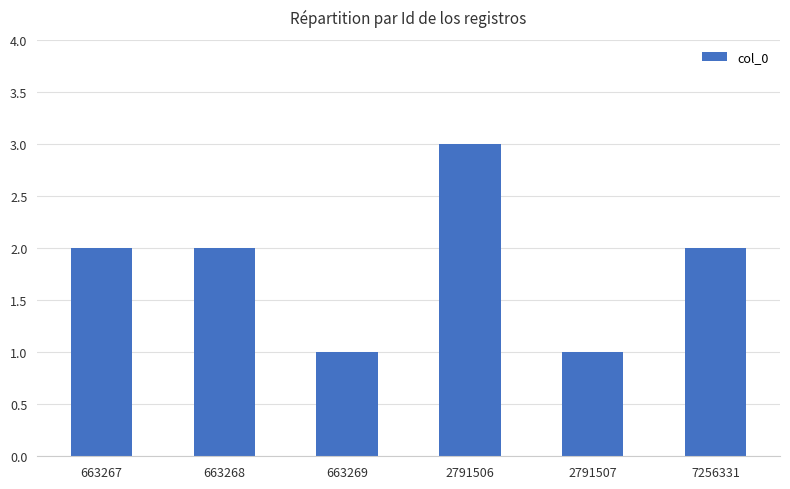

What is the approximate value at 2791506?

3